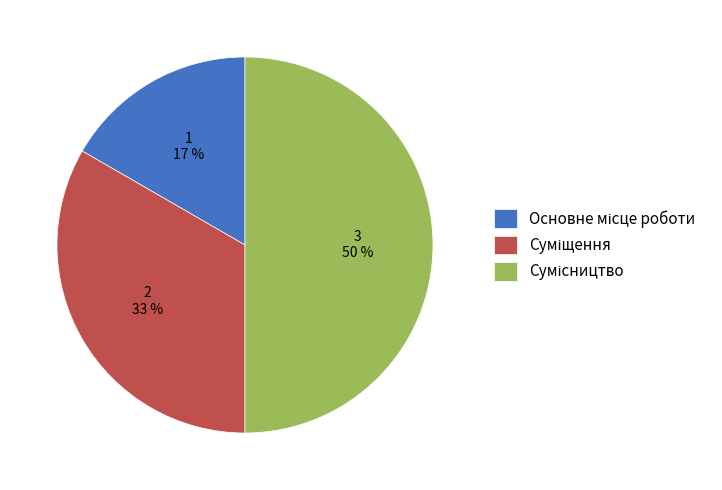

How many slices are in this pie chart?

3